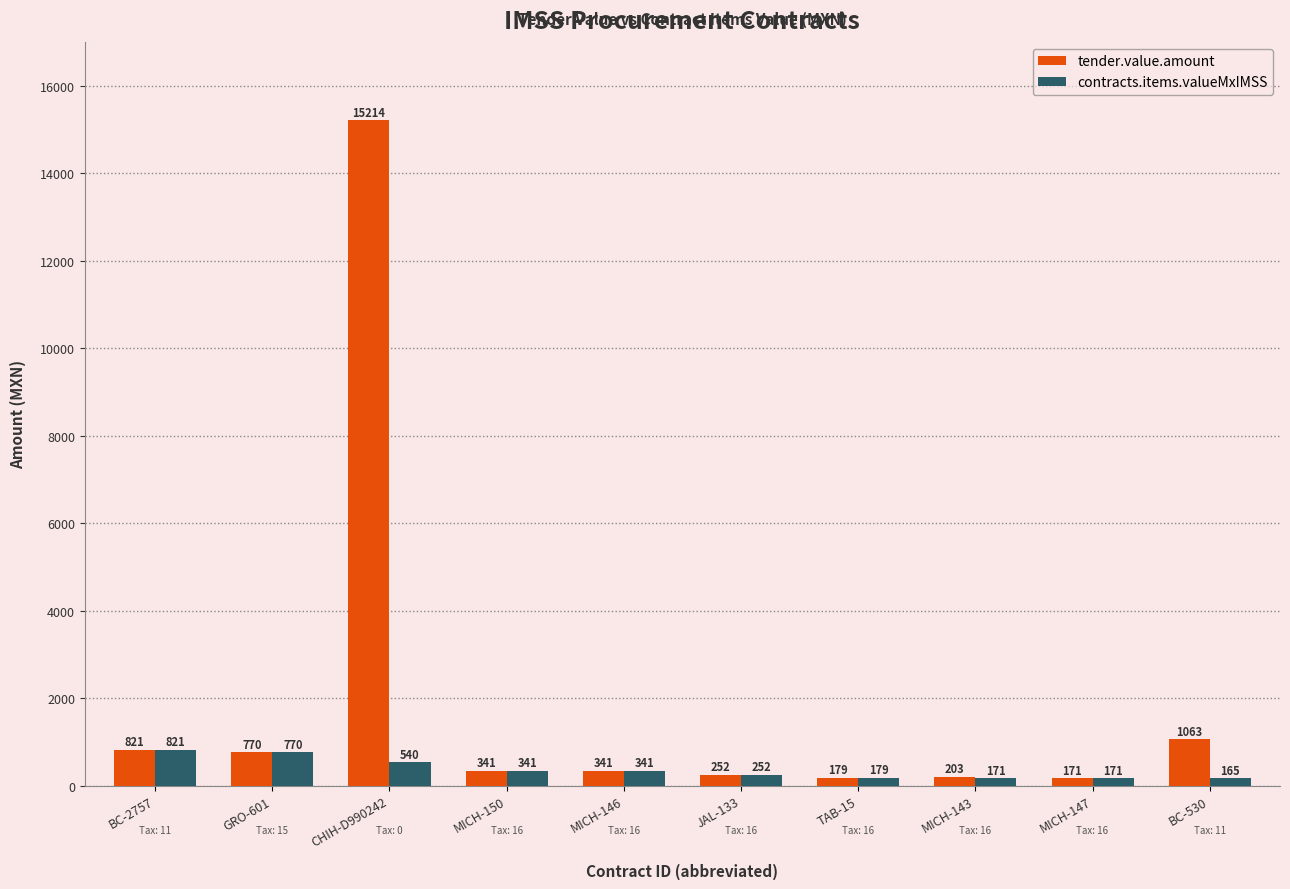

Are the bars horizontal?

No